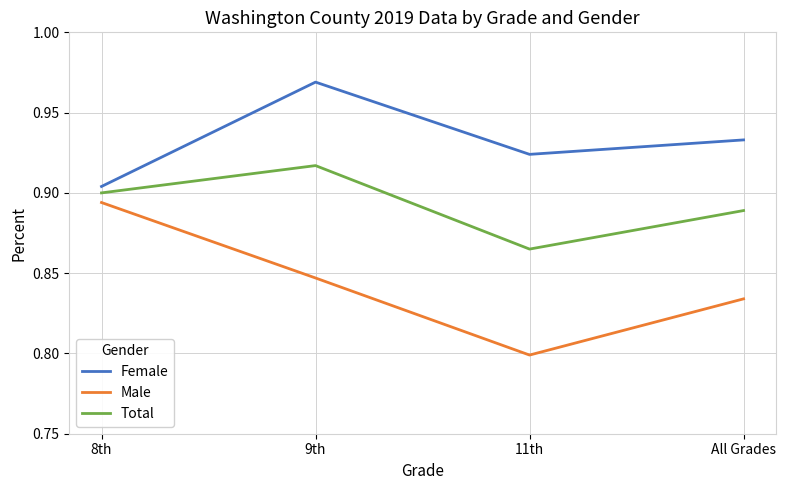

In Male, how many points are lower than both neighbors (excluding endpoints)?

1